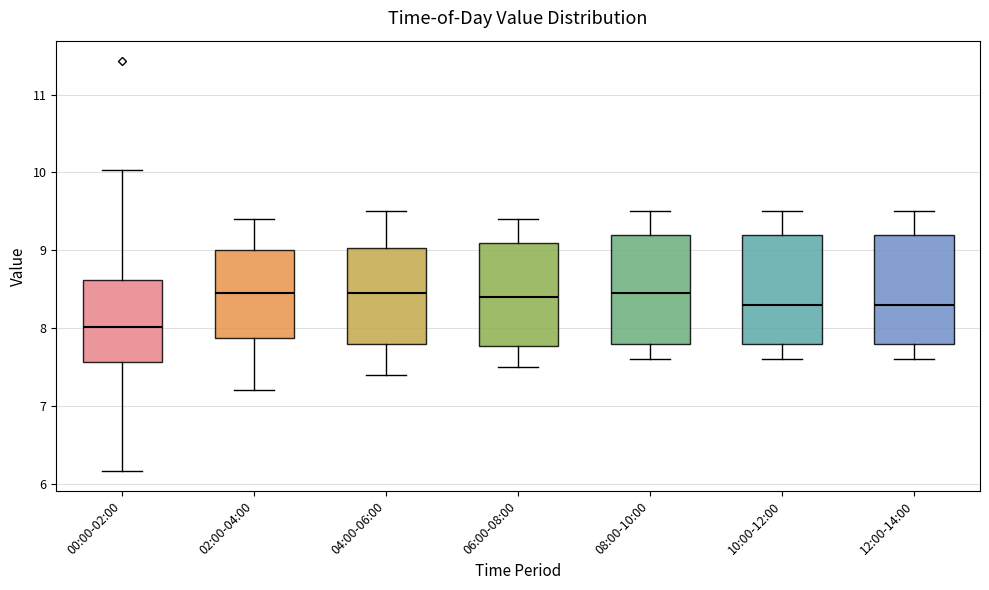

Where is the lower edge of the box for 08:00-10:00 on the y-axis? The values are not printed on the chart, so give them approximately, as read against the axis.

7.8